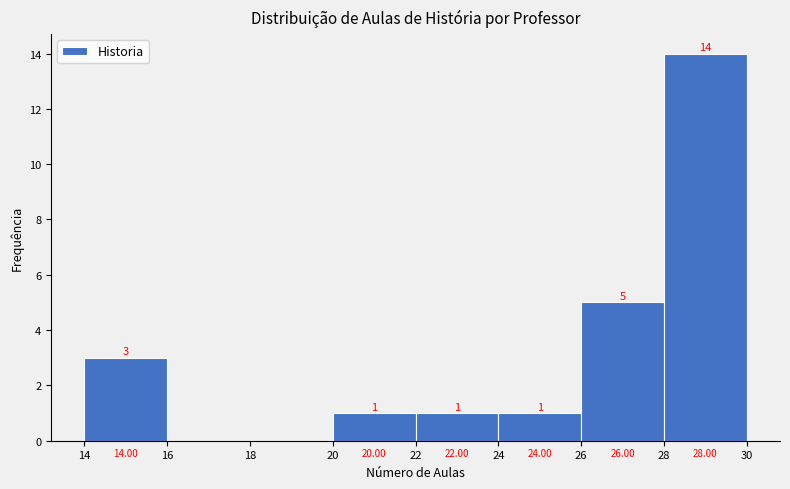

Over which range of the x-axis is the bar tallest?

28 to 30